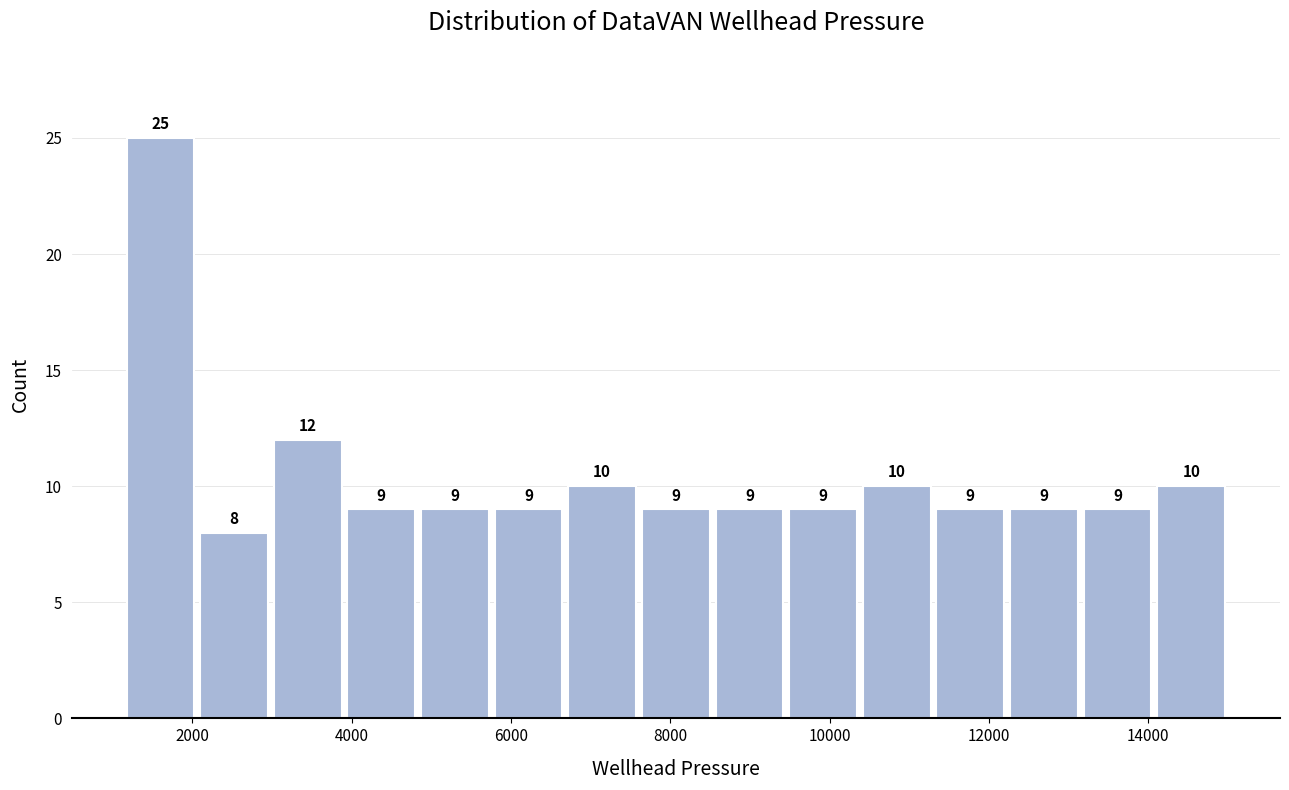

Reading left to right, list every bar in this chart as the range it spans on the x-axis followed by its height. The bar edges are not printed on the chart, so give them approximately, as read against the axis.

1200 to 2000: 25
2000 to 3000: 8
3000 to 4000: 12
4000 to 4800: 9
4800 to 5800: 9
5800 to 6600: 9
6600 to 7600: 10
7600 to 8600: 9
8600 to 9400: 9
9400 to 10400: 9
10400 to 11400: 10
11400 to 12200: 9
12200 to 13200: 9
13200 to 14000: 9
14000 to 15000: 10